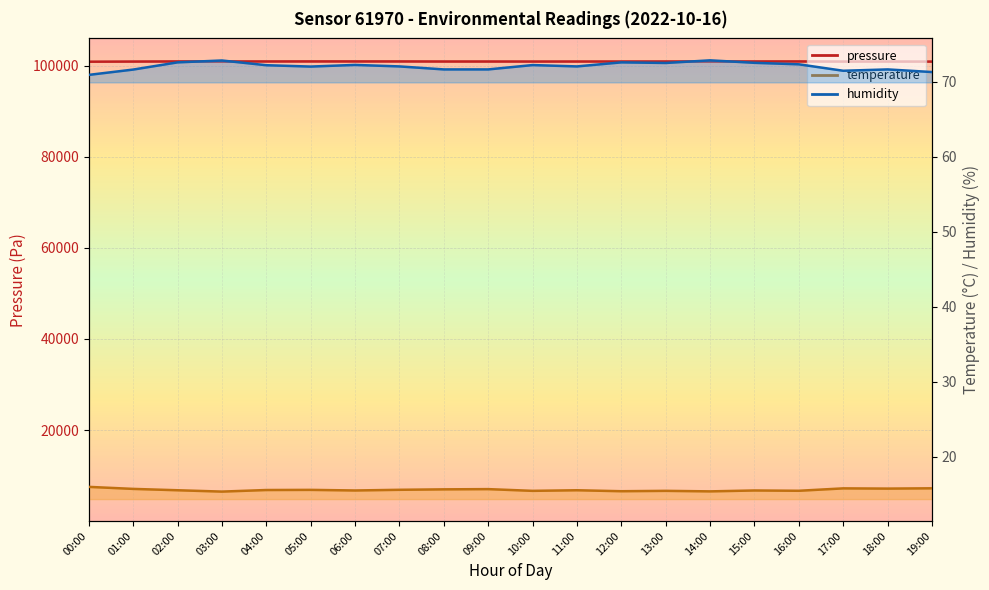

Reading left to right, extract all data points from this chart.

pressure: 100929.9	100965.5	100993.0	100989.8	100987.7	100996.4	100994.8	100992.9	100977.0	100976.9	100970.3	100974.6	100977.4	100982.6	100989.7	100988.7	100992.2	100962.7	100968.0	100956.5
temperature: 15.9	15.7	15.5	15.3	15.5	15.6	15.5	15.6	15.6	15.7	15.4	15.5	15.4	15.4	15.3	15.5	15.4	15.8	15.7	15.8
humidity: 70.9	71.6	72.6	72.8	72.2	72.0	72.2	72.0	71.6	71.6	72.2	72.0	72.6	72.5	72.8	72.5	72.3	71.5	71.6	71.3